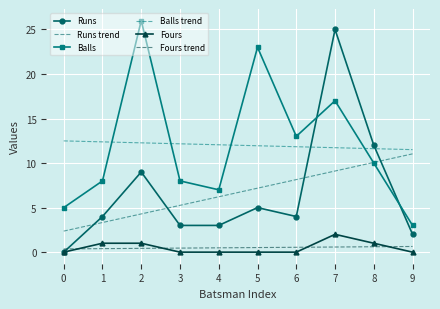

What is the sum of the Runs values at 7 and 5?

30.0